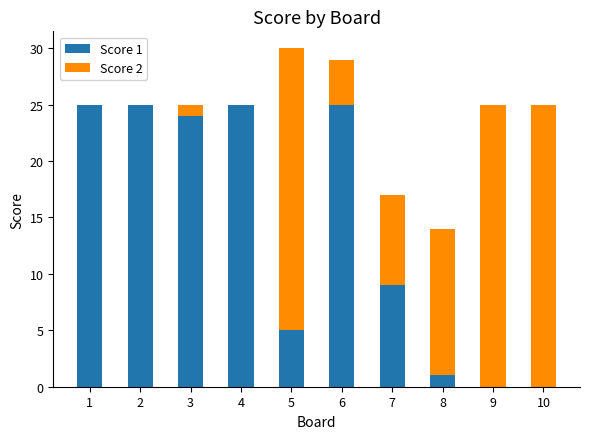

Reading left to right, transcribe the values for Score 1.

1=25	2=25	3=24	4=25	5=5	6=25	7=9	8=1	9=0	10=0